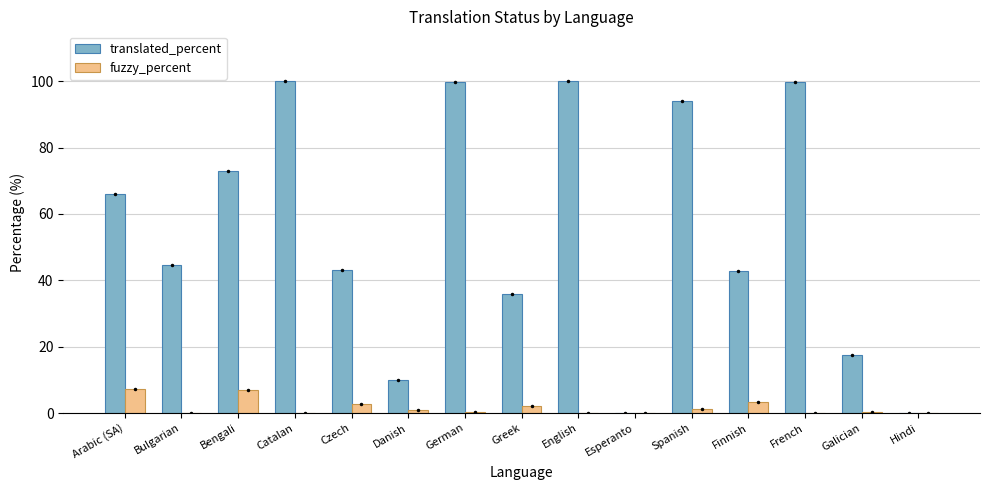

What is the total value across all series at Arabic (SA)?

73.2